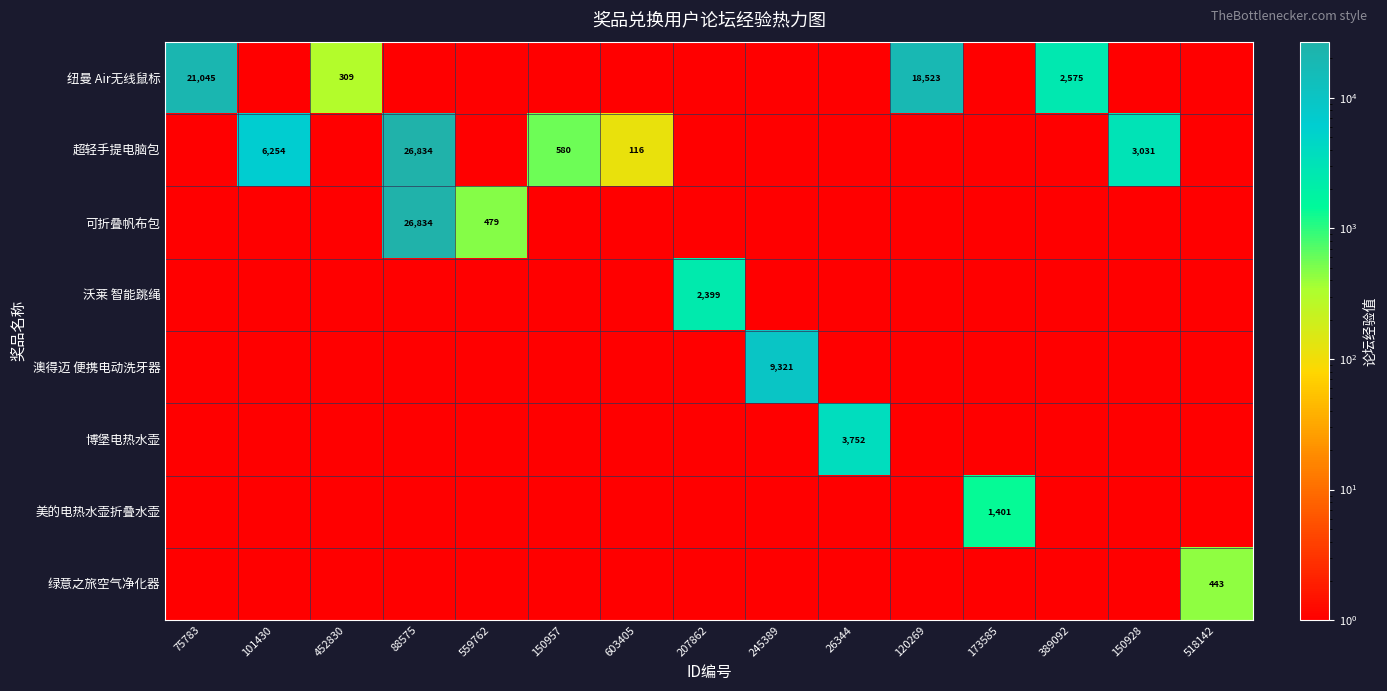

Is it true that 博堡电热水壶 equals 3752 at 26344?

True